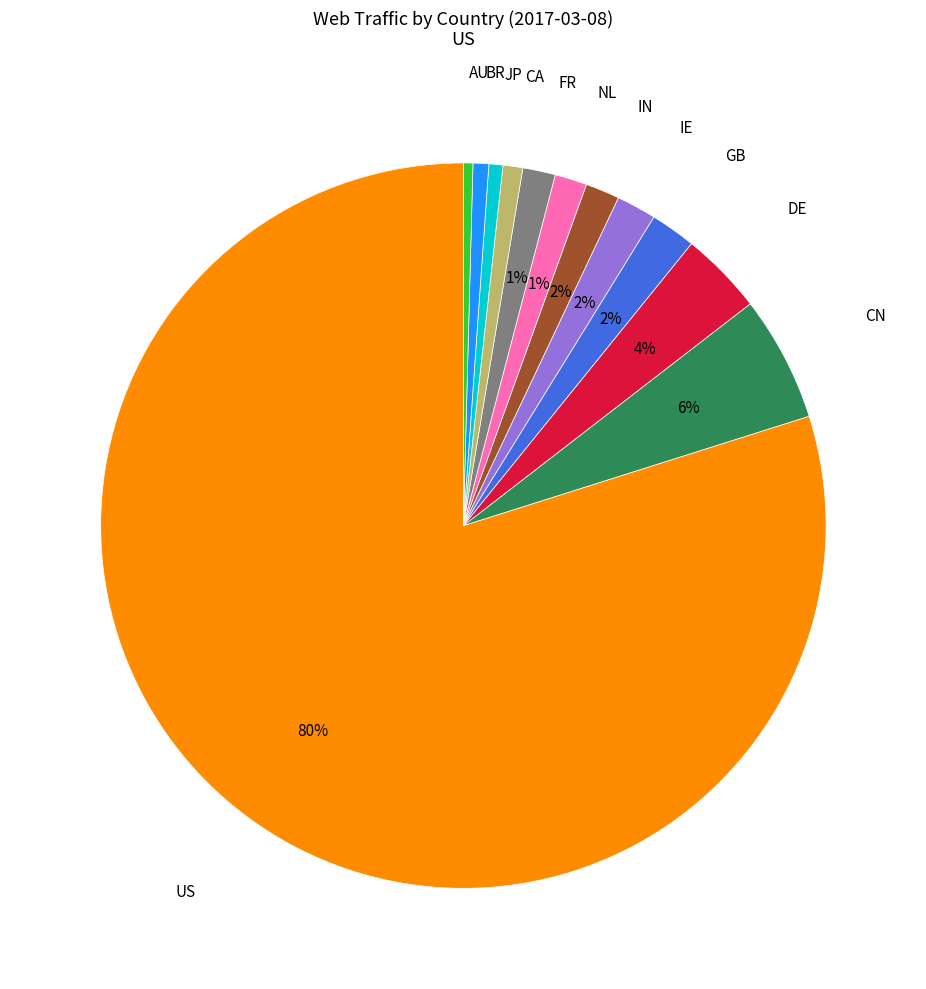

Is it true that IE is 13% of the pie?

False